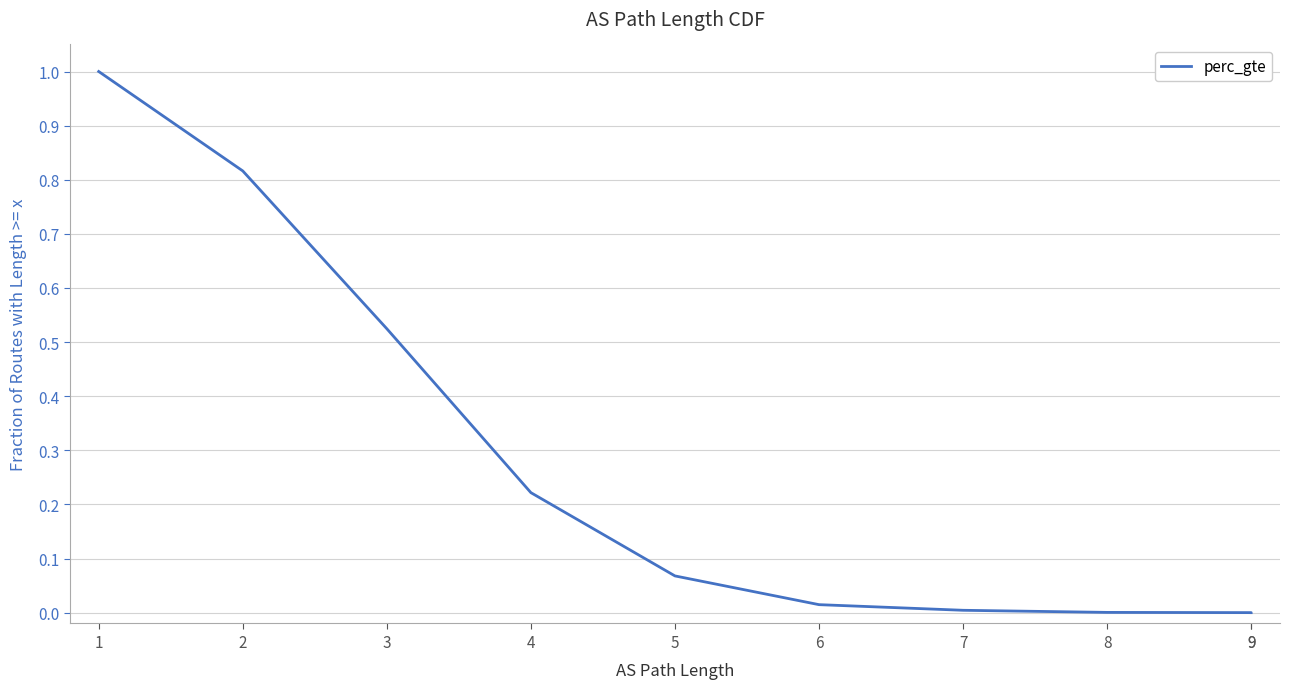

How many lines are shown in the chart?

1